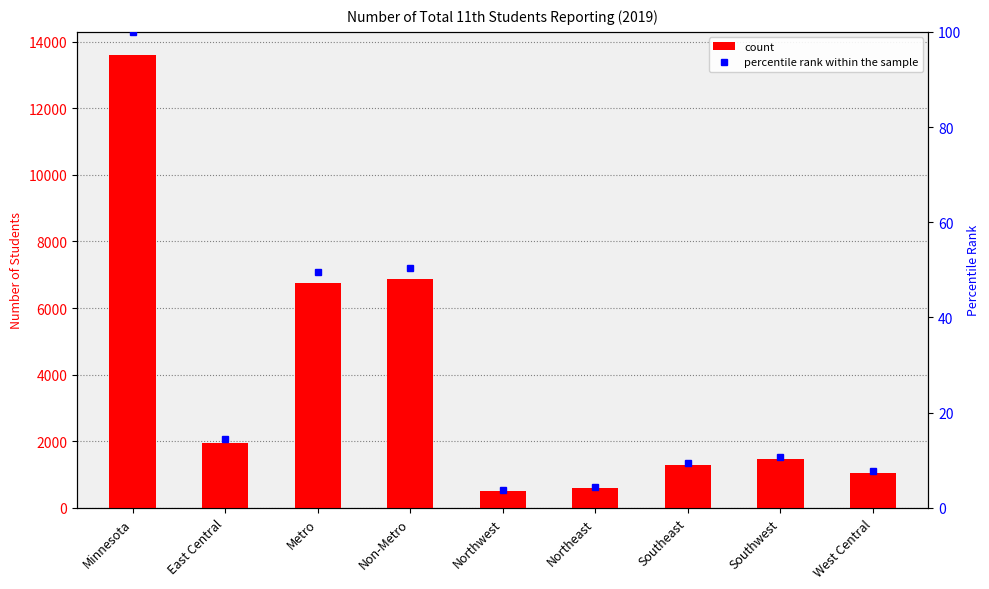

At how many categories does at least one series exceed 12788?

1